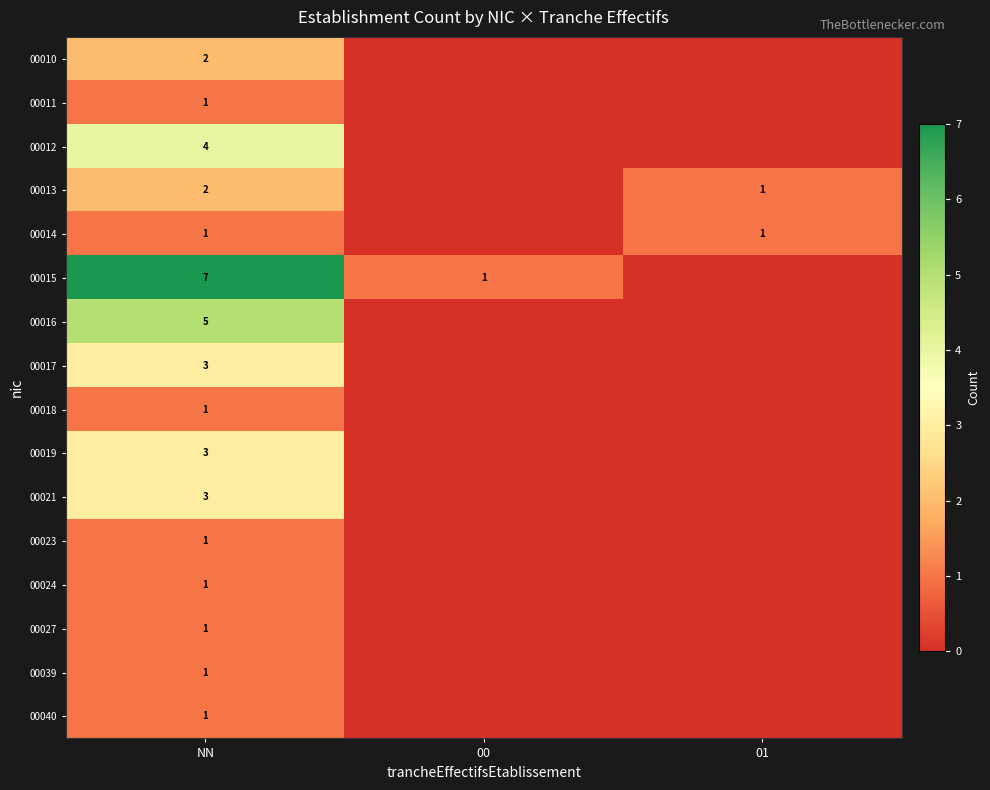

True or false: 00019 has a value of 3 at NN.

True